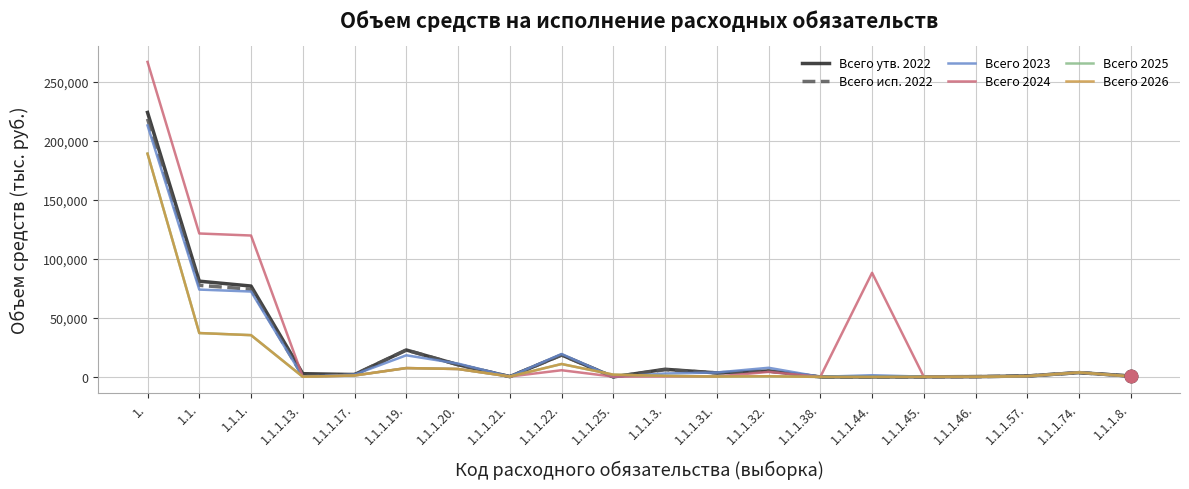

List the series in order of their peak value, lowest first.

Всего 2025, Всего 2026, Всего 2023, Всего исп. 2022, Всего утв. 2022, Всего 2024